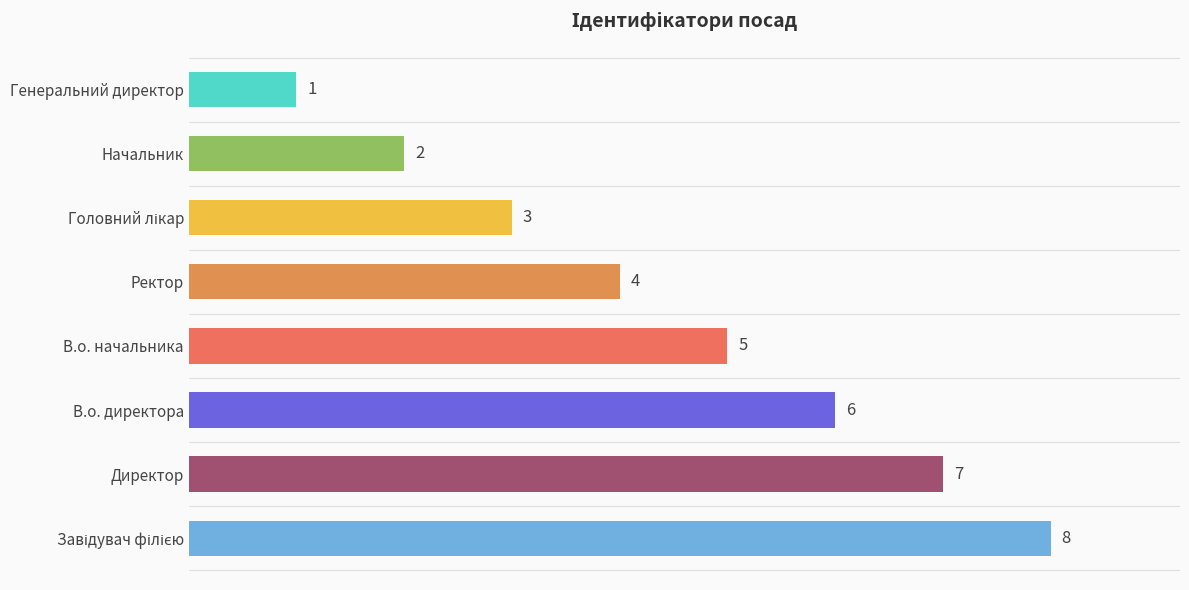

At which category does the chart reach its minimum across all series?

Генеральний директор